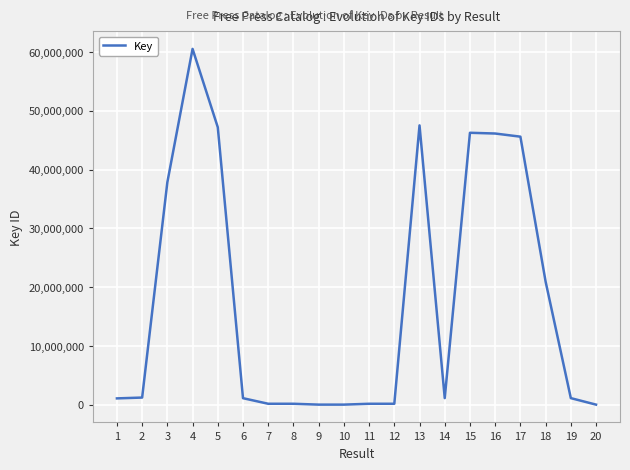

What is the sum of the values at 1 and 2?

2278535